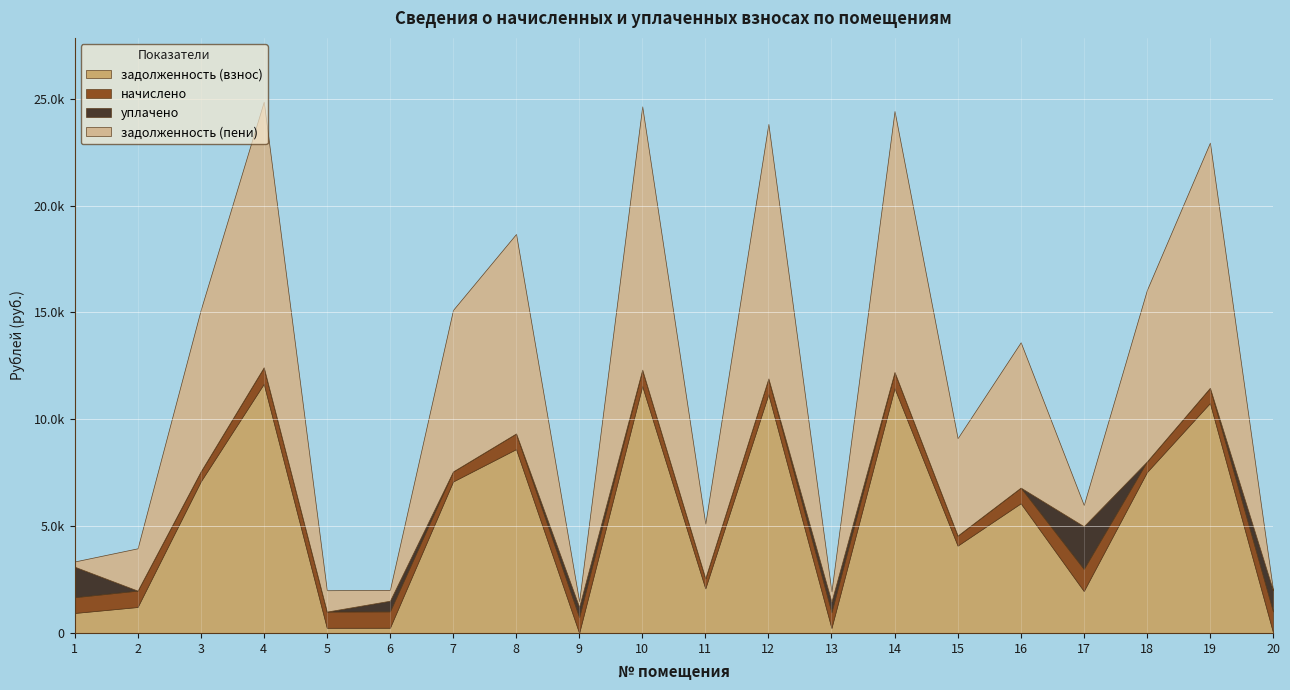

What are all the series names shown in the legend?

задолженность (взнос), начислено, уплачено, задолженность (пени)